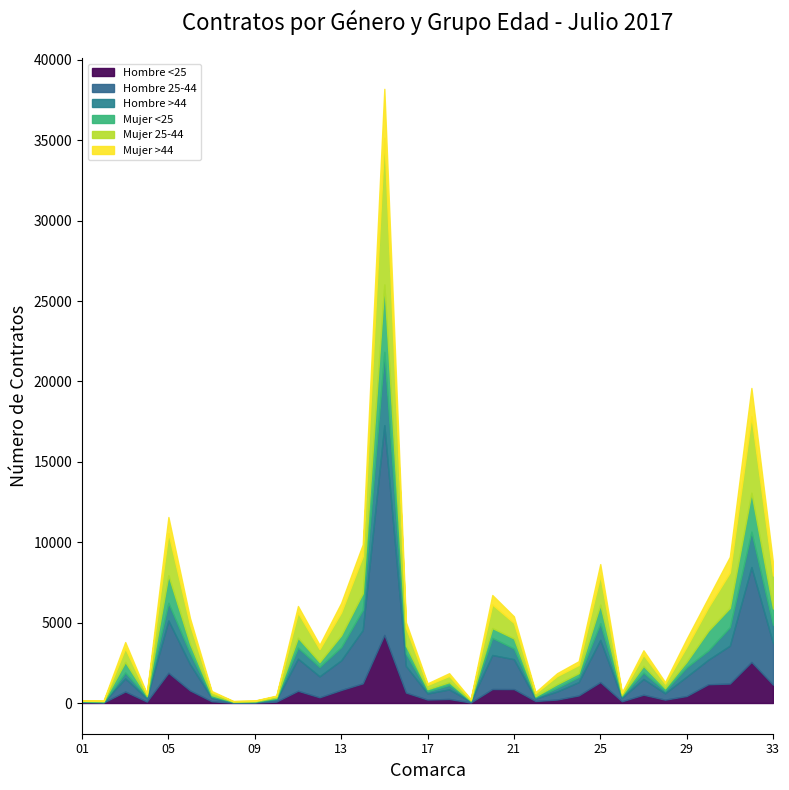

At which category is the sum across all series the highest?

15